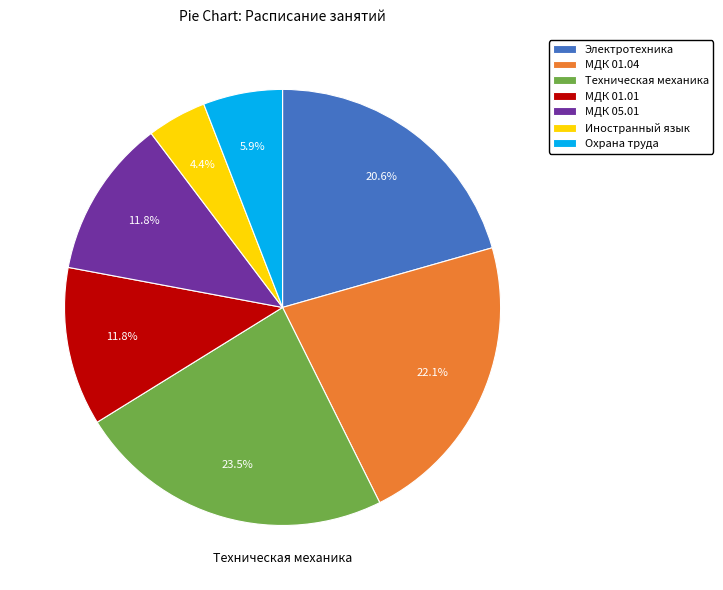

Approximately how many times larger is the value at Электротехника compared to МДК 01.04?

0.9